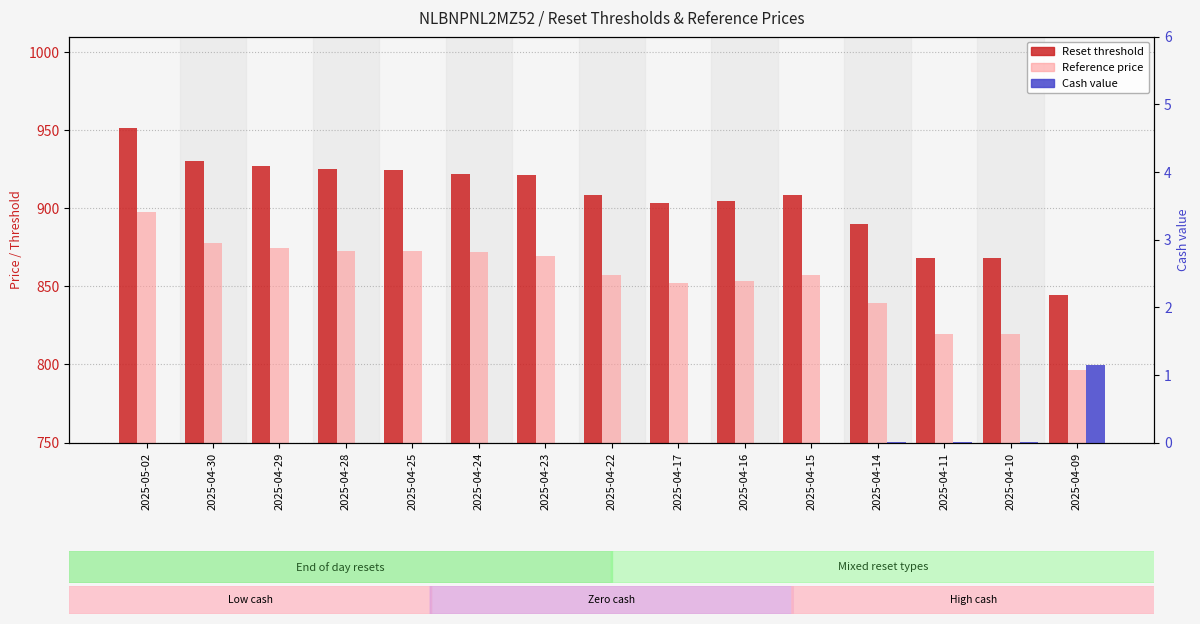

What is the label of the 3rd bar from the right?

2025-04-11